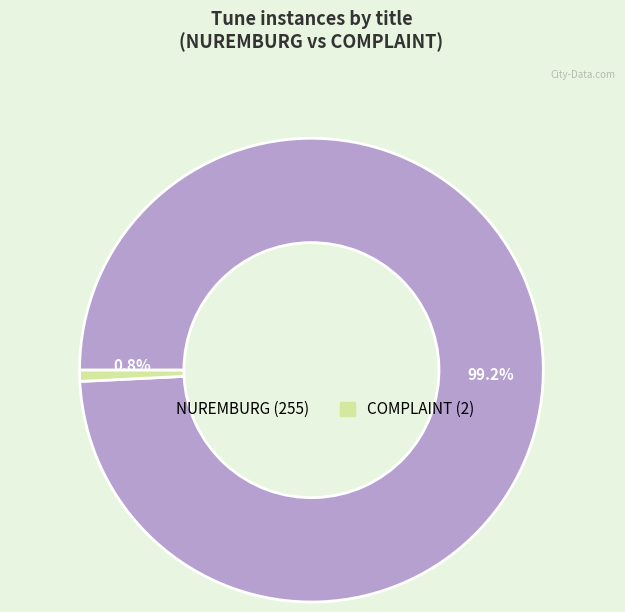

To the nearest percent, what is the average slice percentage?

50%